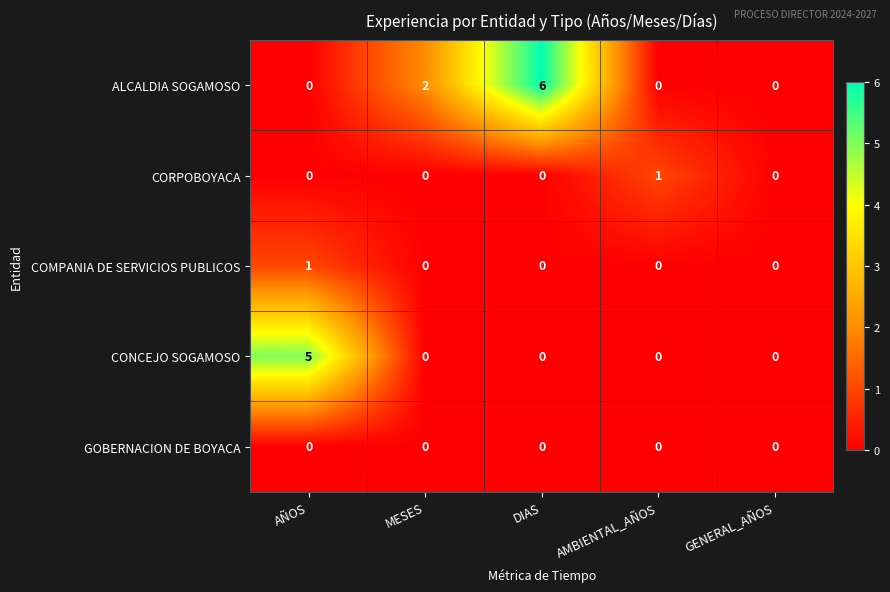

Which series changed the most between AÑOS and DIAS?

ALCALDIA SOGAMOSO